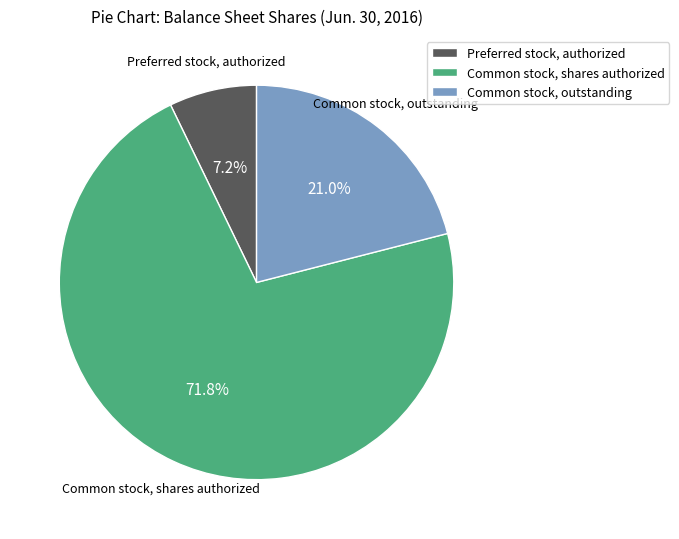

True or false: Common stock, outstanding accounts for 21% of the total.

True